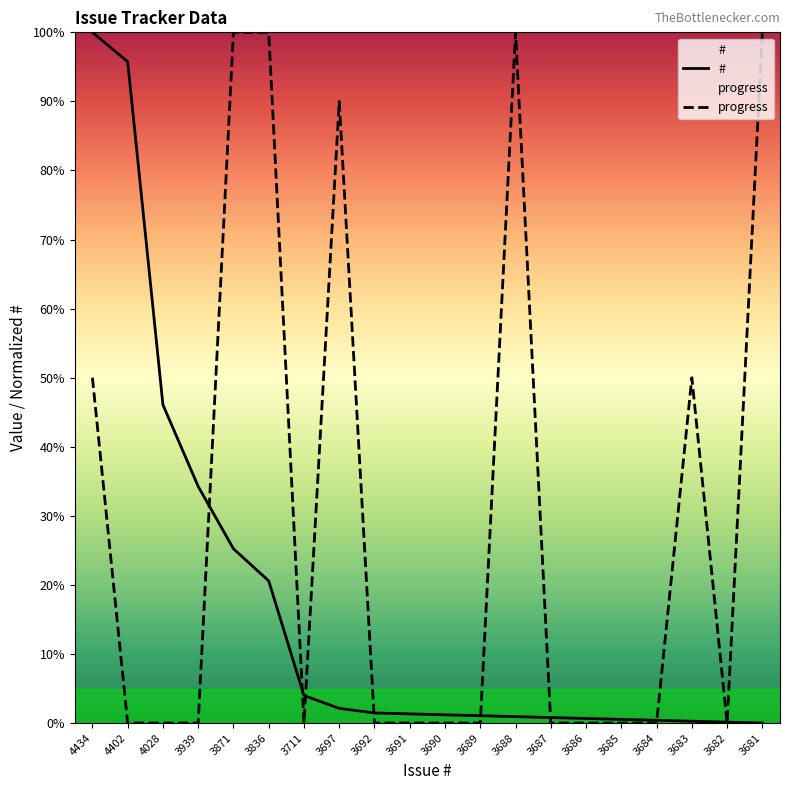

Does the chart display data point markers on the line(s)?

No